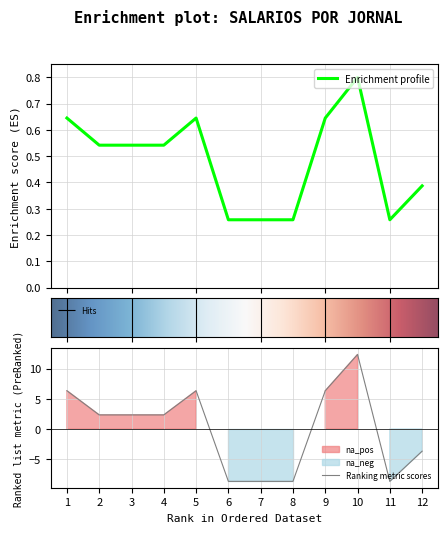

What is the sum of the DIAS TRAB. values at 6 and 4?

0.8